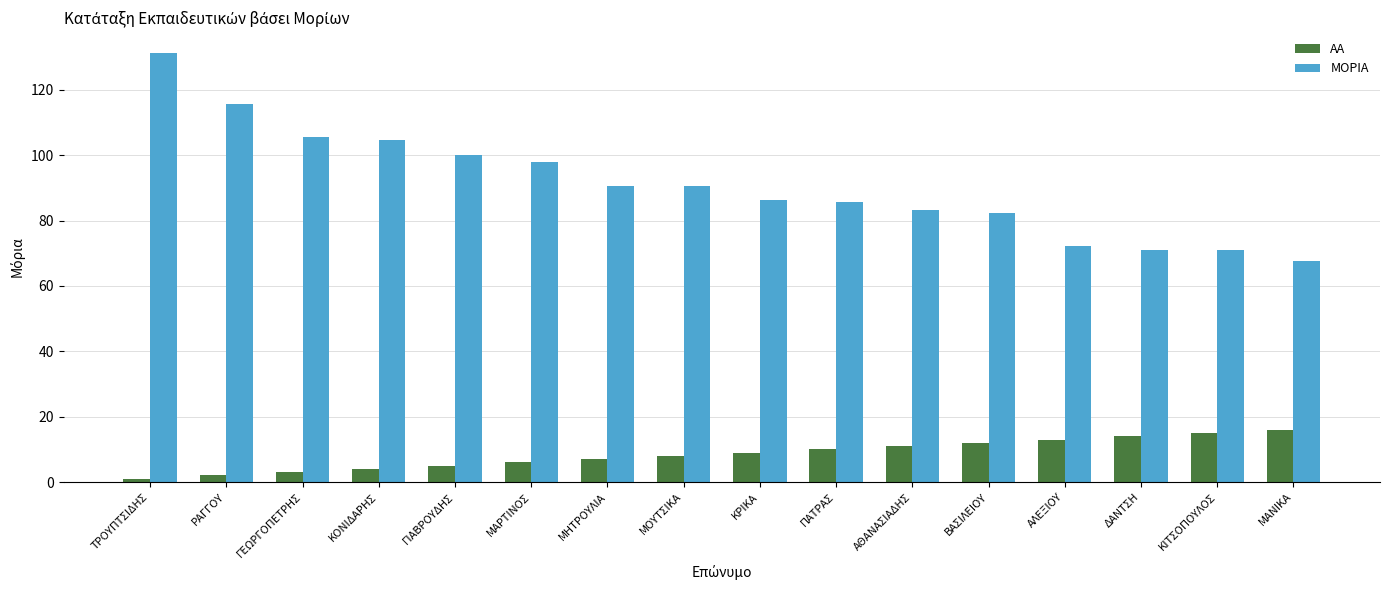

What is the difference between the maximum and minimum values in the ΑΑ series?

15.0